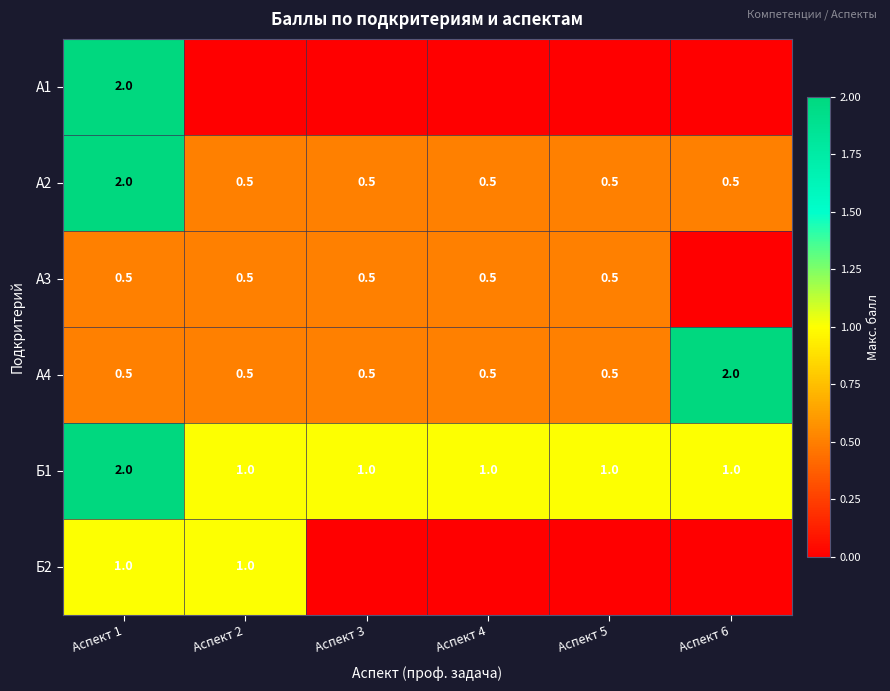

Is the value of А2 at Аспект 5 greater than the value of Б1 at Аспект 6?

No